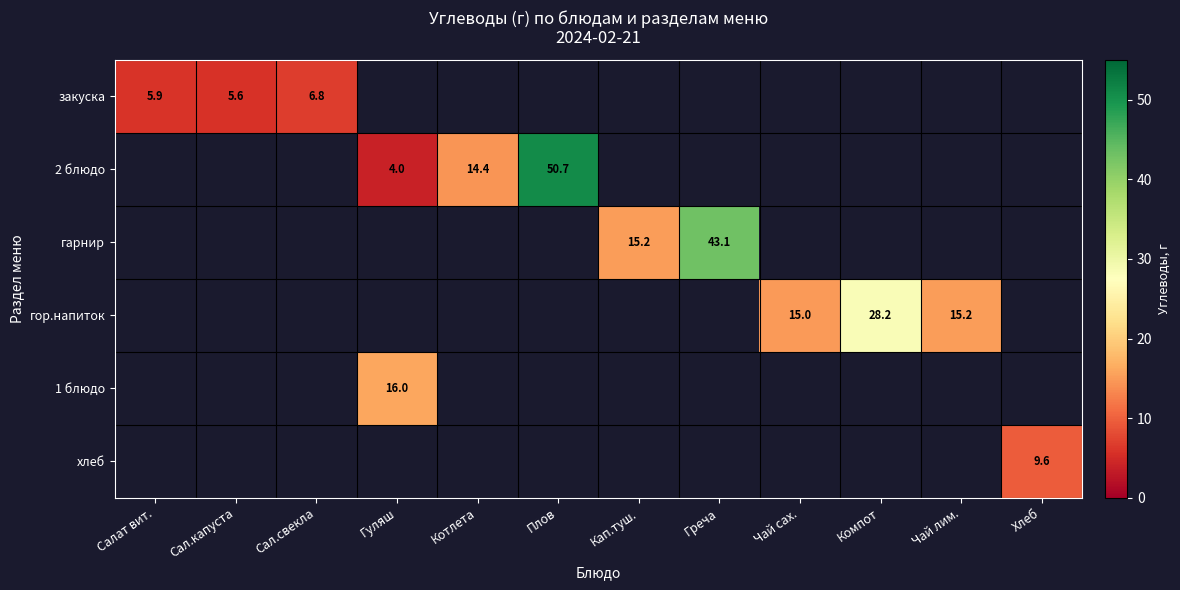

At Котлета, list the series in order from largest to smallest.

закуска, 2 блюдо, гарнир, гор.напиток, 1 блюдо, хлеб